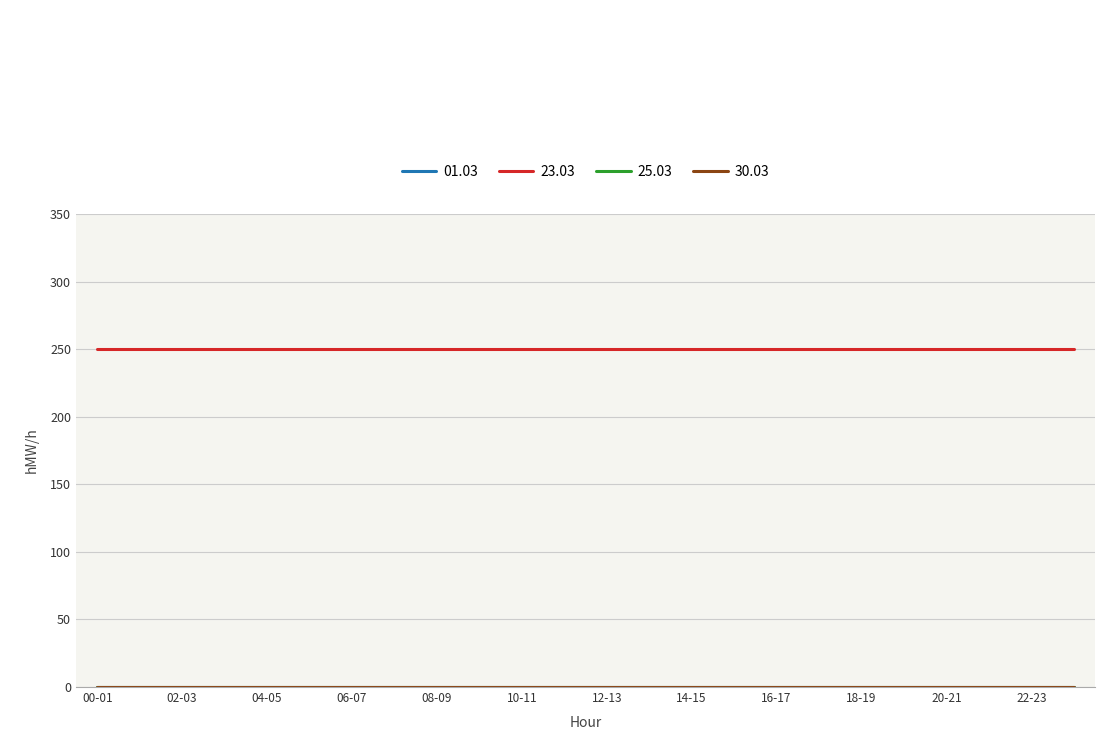

Does the chart display data point markers on the line(s)?

No